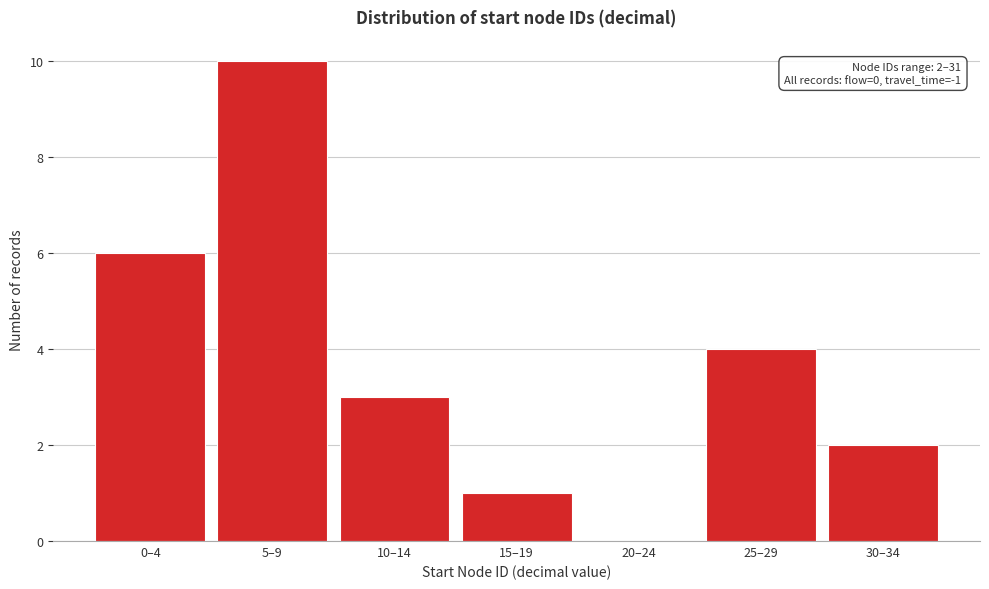

Reading right to left, list all the values displayed in this chart.

30–34=2	25–29=4	20–24=0	15–19=1	10–14=3	5–9=10	0–4=6